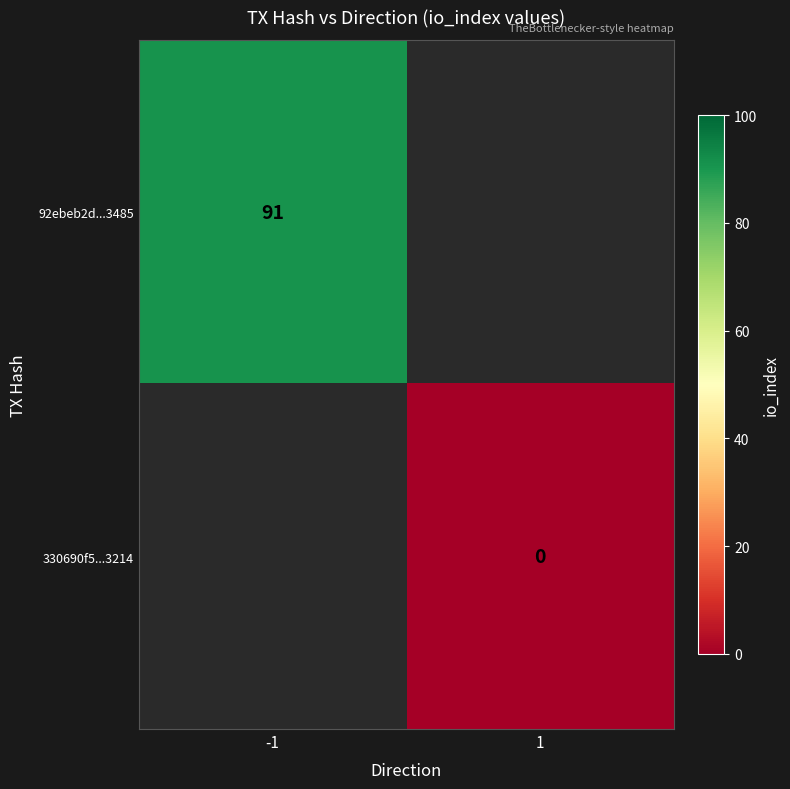

The value of 92ebeb2d...3485 at -1 is 40. True or false?

False